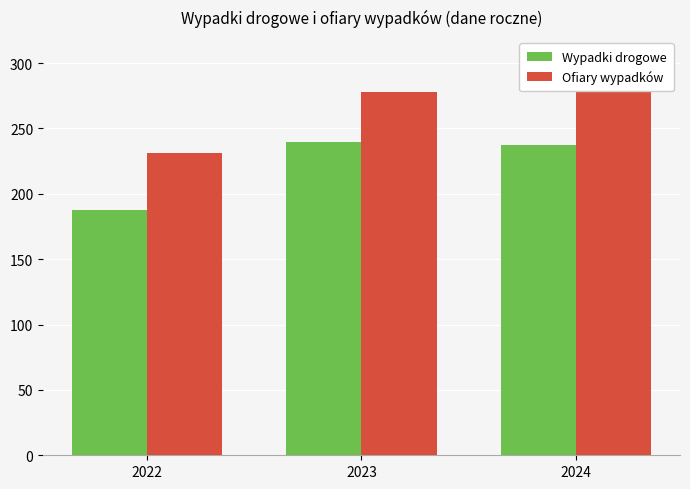

Which series has the widest spread of values?

Wypadki drogowe